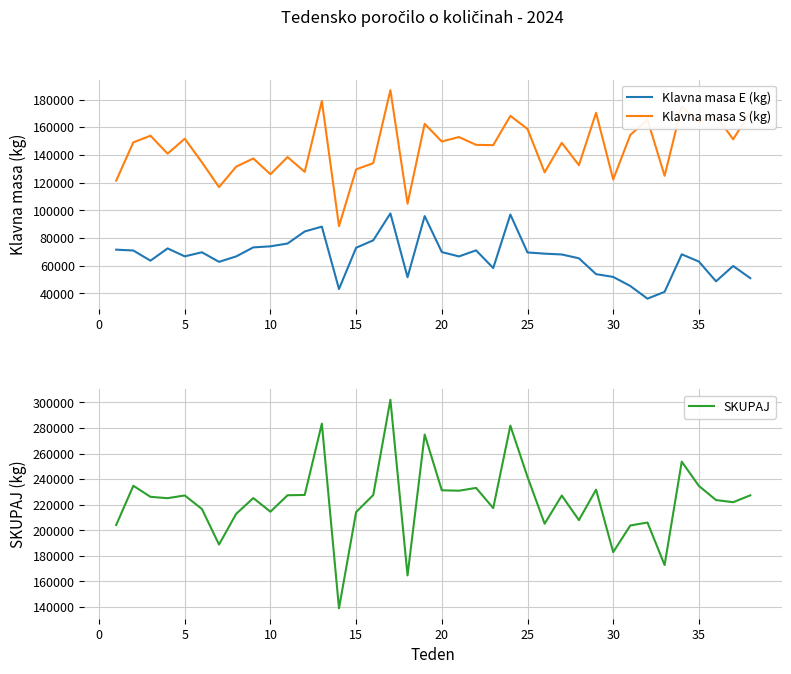

Reading left to right, transcribe all the data shown in this chart.

Klavna masa E (kg): 71561	70966	63614	72475	66737	69677	62780	66681	73215	73975	76012	84701	88190	43133	72947	78316	97762	51694	95820	69841	66686	71071	58299	96924	69550	68681	68092	65339	53901	51877	45322	36188	41102	68201	62982	48713	59773	50991
Klavna masa S (kg): 121438	149044	153843	140909	151685	134690	116729	131497	137414	126047	138442	127750	178910	88549	129544	134054	186756	104780	162420	149652	152900	147248	147038	168163	158737	127413	148696	132607	170413	122301	154432	165498	124911	174938	163734	168297	151256	171128
SKUPAJ: 204098	234805	226142	225090	227233	216640	188810	212830	225176	214498	227385	227620	283429	138906	214229	227571	302100	164633	274876	231275	230930	233123	217336	281811	241751	205099	227137	207920	231758	182841	203730	206037	172772	253673	234690	223617	221941	227322